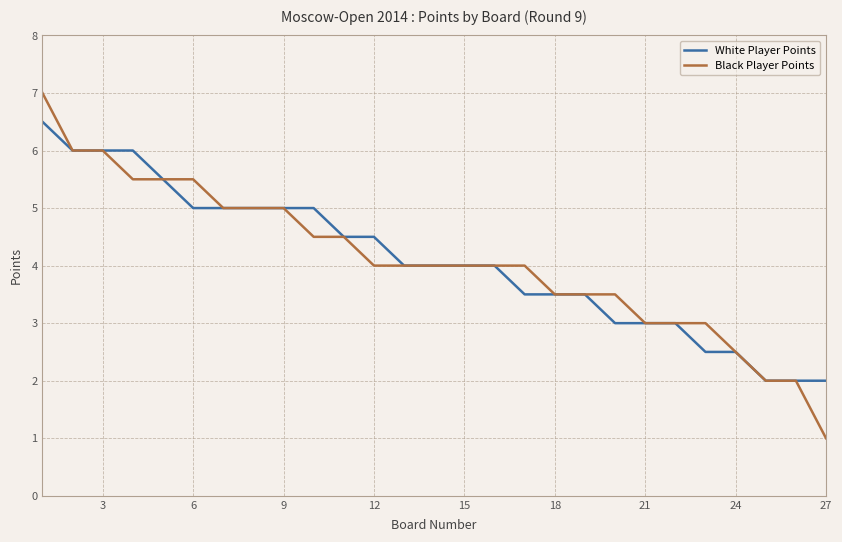

Which series has the widest spread of values?

Black Player Points